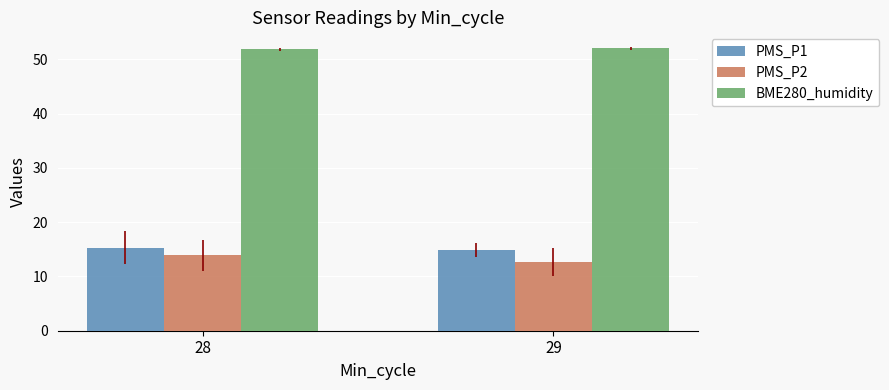

Where does the PMS_P1 series first go above 15?

28